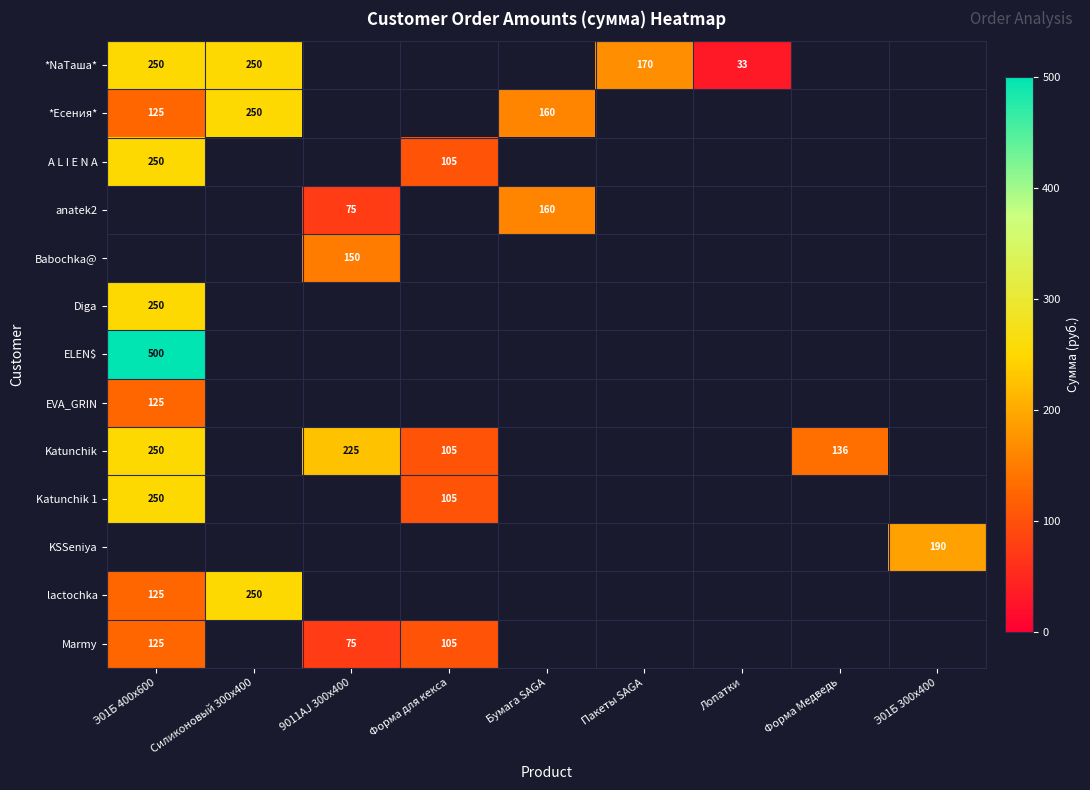

At which category does the chart reach its minimum across all series?

Лопатки